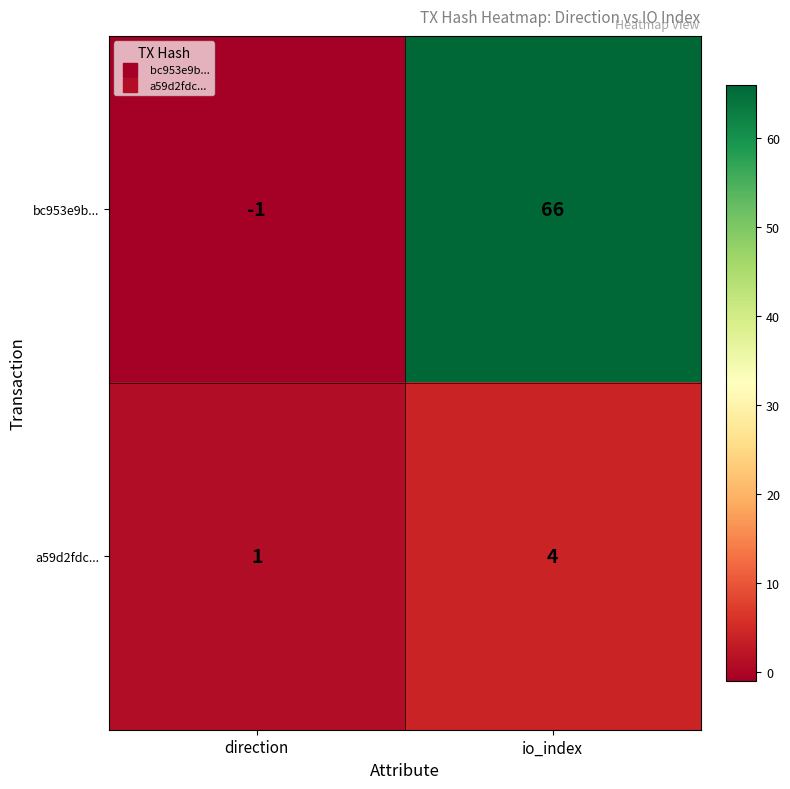

At which label is bc953e9b... closest to 32?

direction